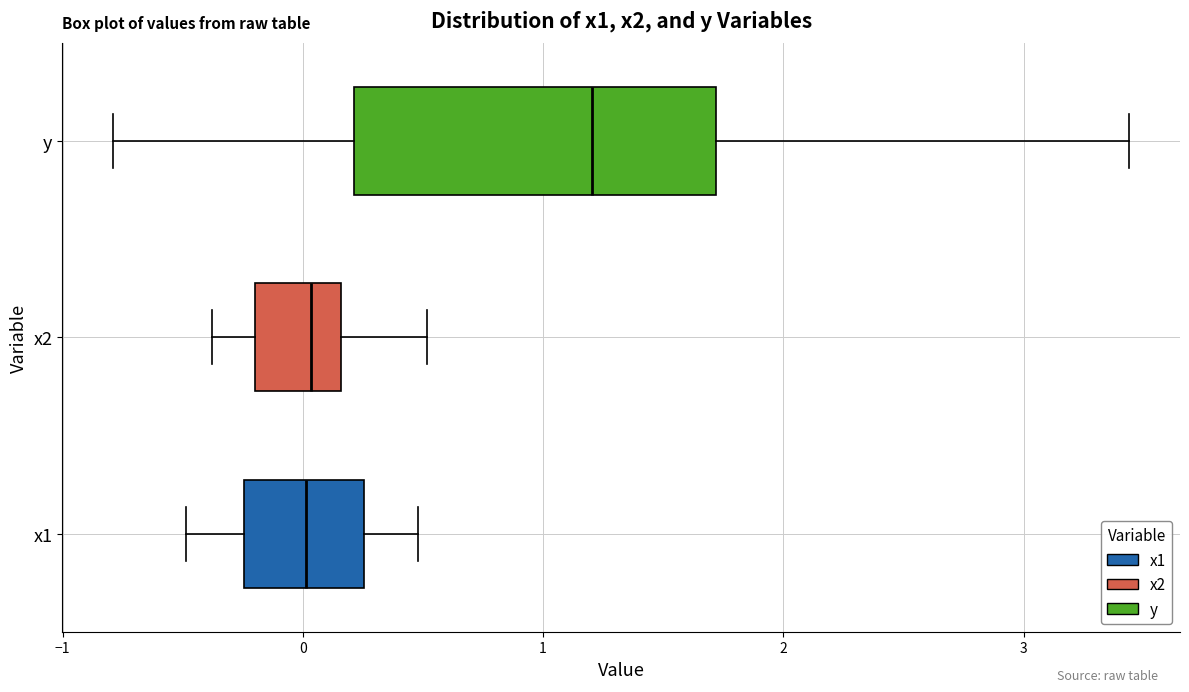

Reading bottom to top, transcribe this box plot: for each box, give where its median line is, the range the box spans, and where its two whiskers end, as read against the x-axis. The values are not printed on the chart, so give them approximately, as read against the axis.

x1: median 0.0, box -0.2 to 0.3, whiskers -0.5 to 0.5
x2: median 0.0, box -0.2 to 0.2, whiskers -0.4 to 0.5
y: median 1.2, box 0.2 to 1.7, whiskers -0.8 to 3.4